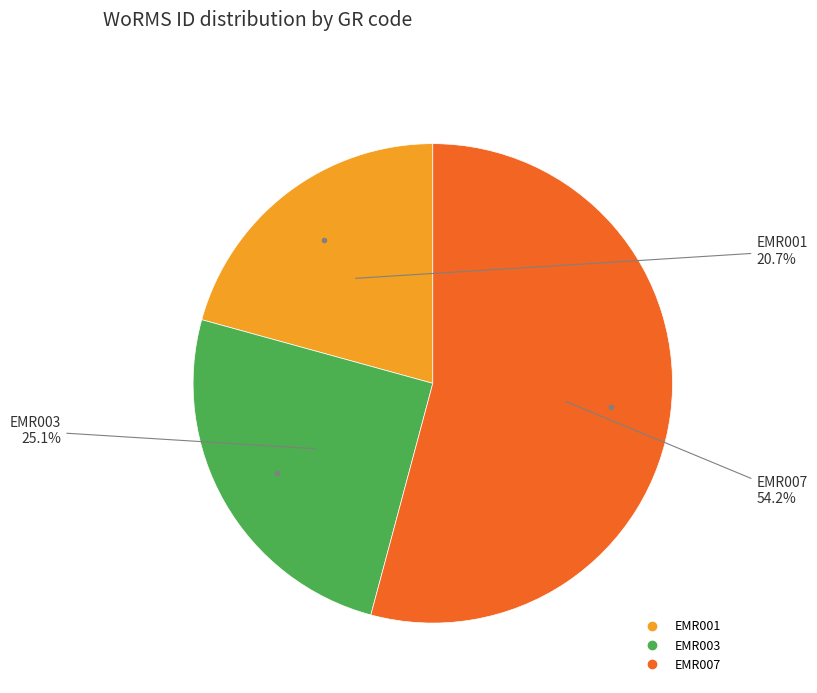

What is the smallest slice in the pie chart?

EMR001